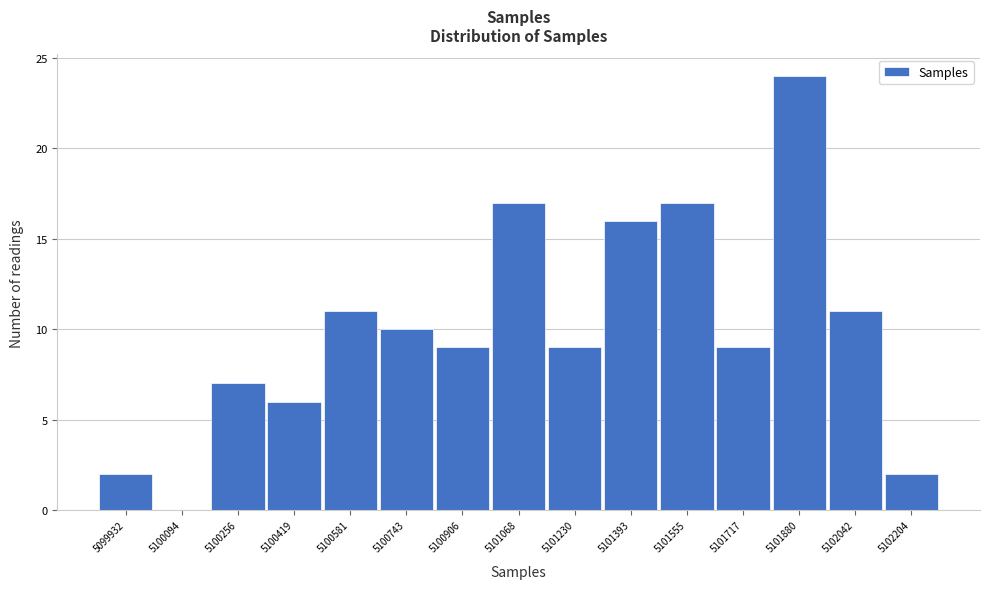

Reading left to right, extract all data points from this chart.

5099932=2	5100094=0	5100256=7	5100419=6	5100581=11	5100743=10	5100906=9	5101068=17	5101230=9	5101393=16	5101555=17	5101717=9	5101880=24	5102042=11	5102204=2